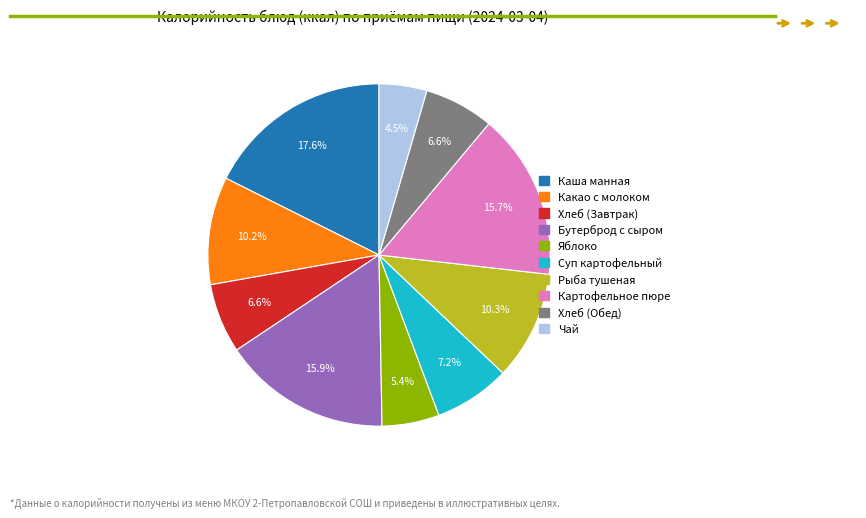

What percentage is NOT represented by Чай?

95.5%